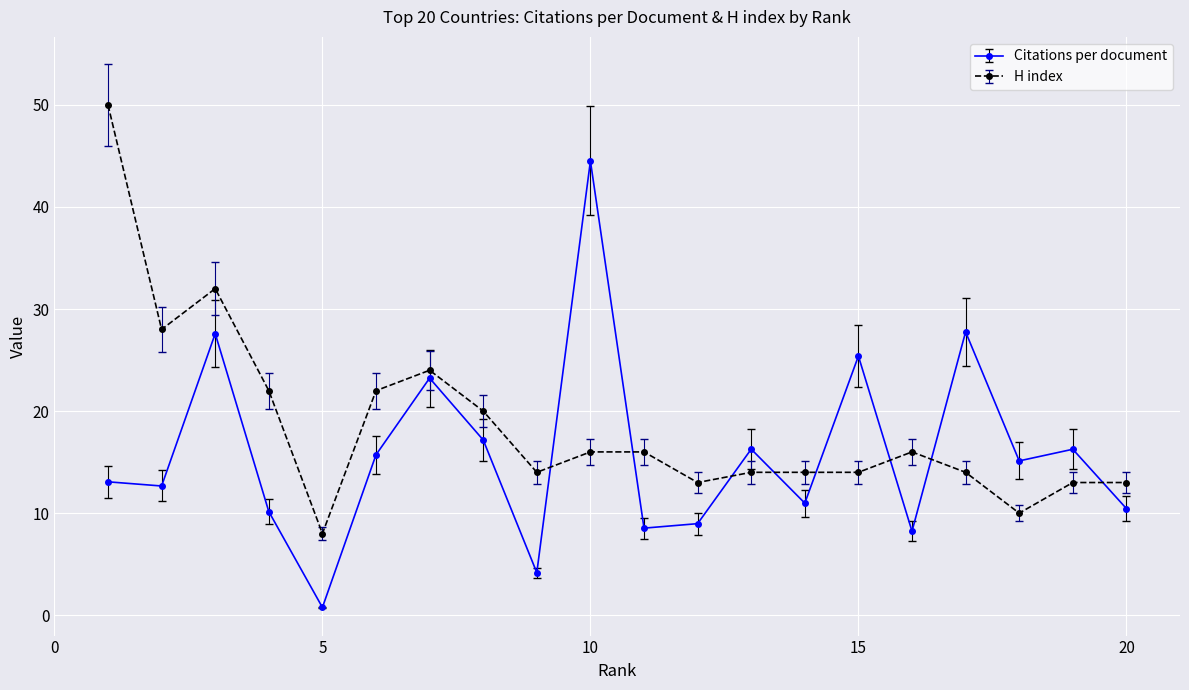

How many data points does each series have?

20